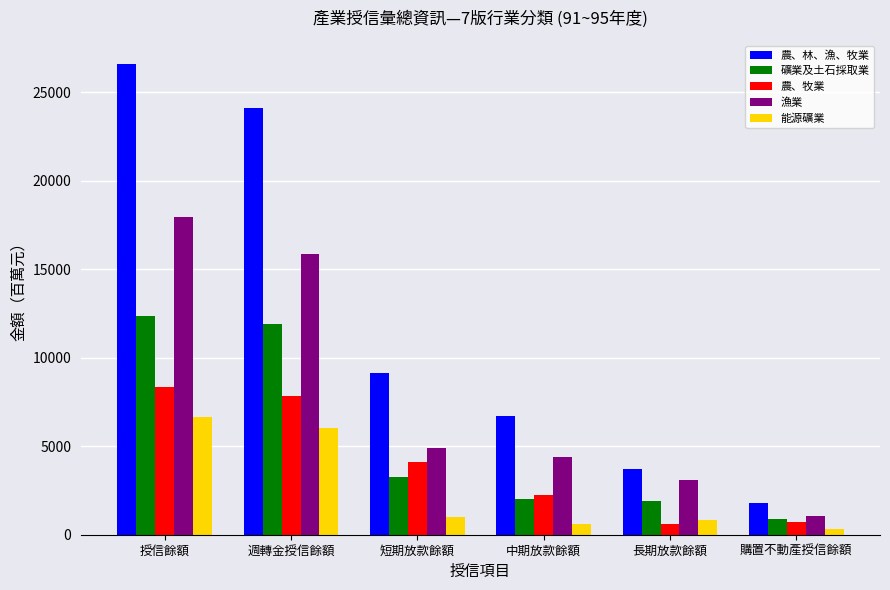

How many distinct data groups are displayed?

5